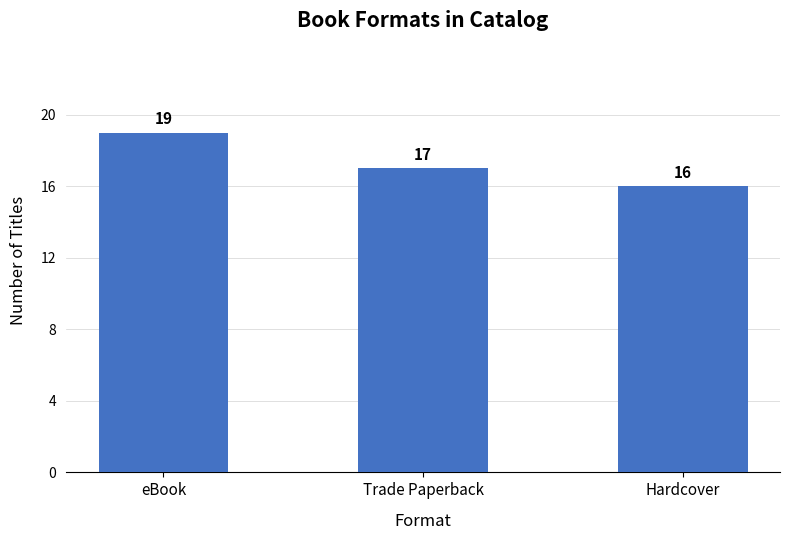

How many data points are less than 17?

1